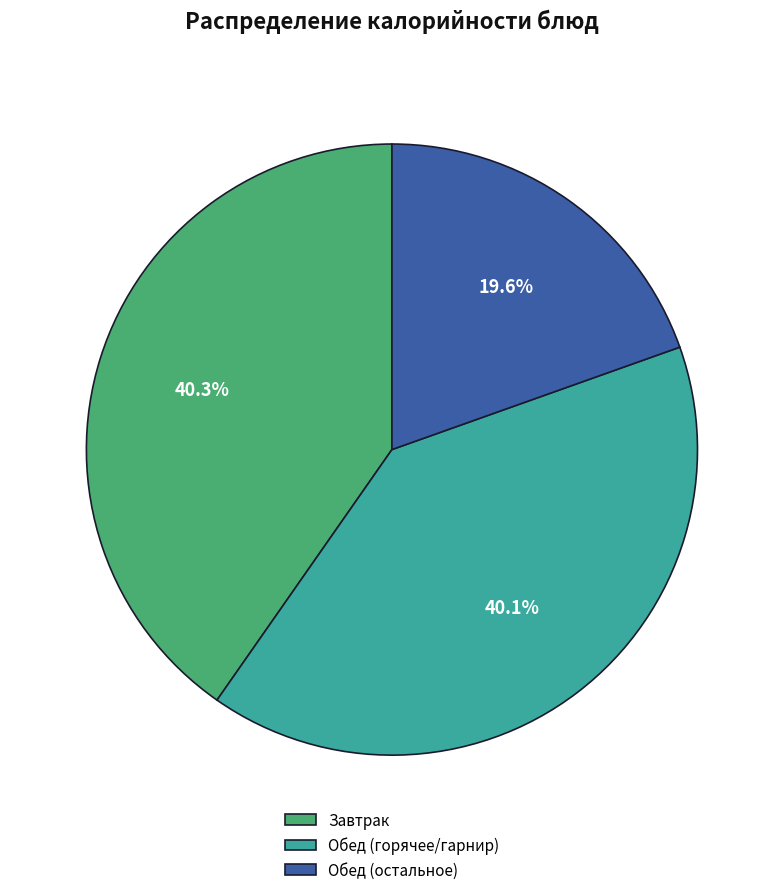

What is the smallest slice in the pie chart?

Обед (остальное)